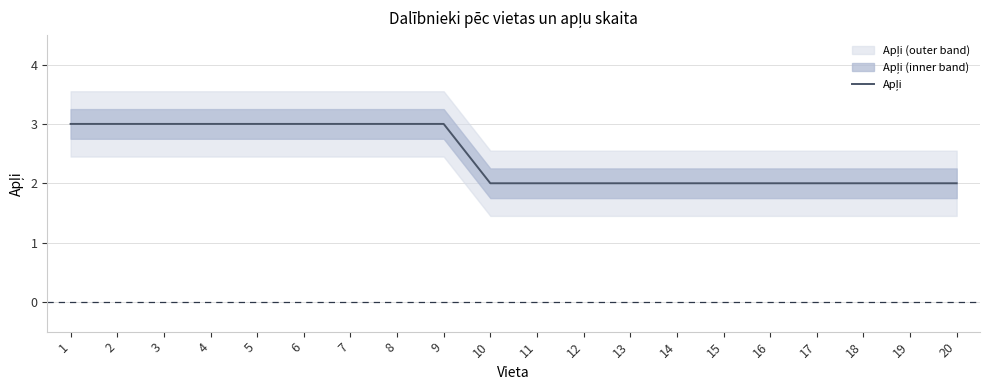

Rank the categories by value from lowest to highest.

10, 11, 12, 13, 14, 15, 16, 17, 18, 19, 20, 1, 2, 3, 4, 5, 6, 7, 8, 9